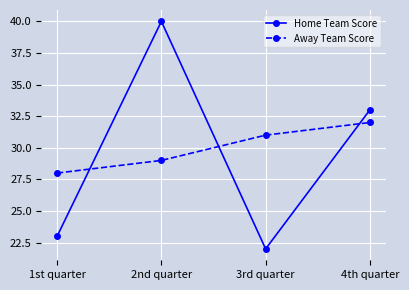

What is the difference between the second highest and second lowest values in the Home Team Score series?

10